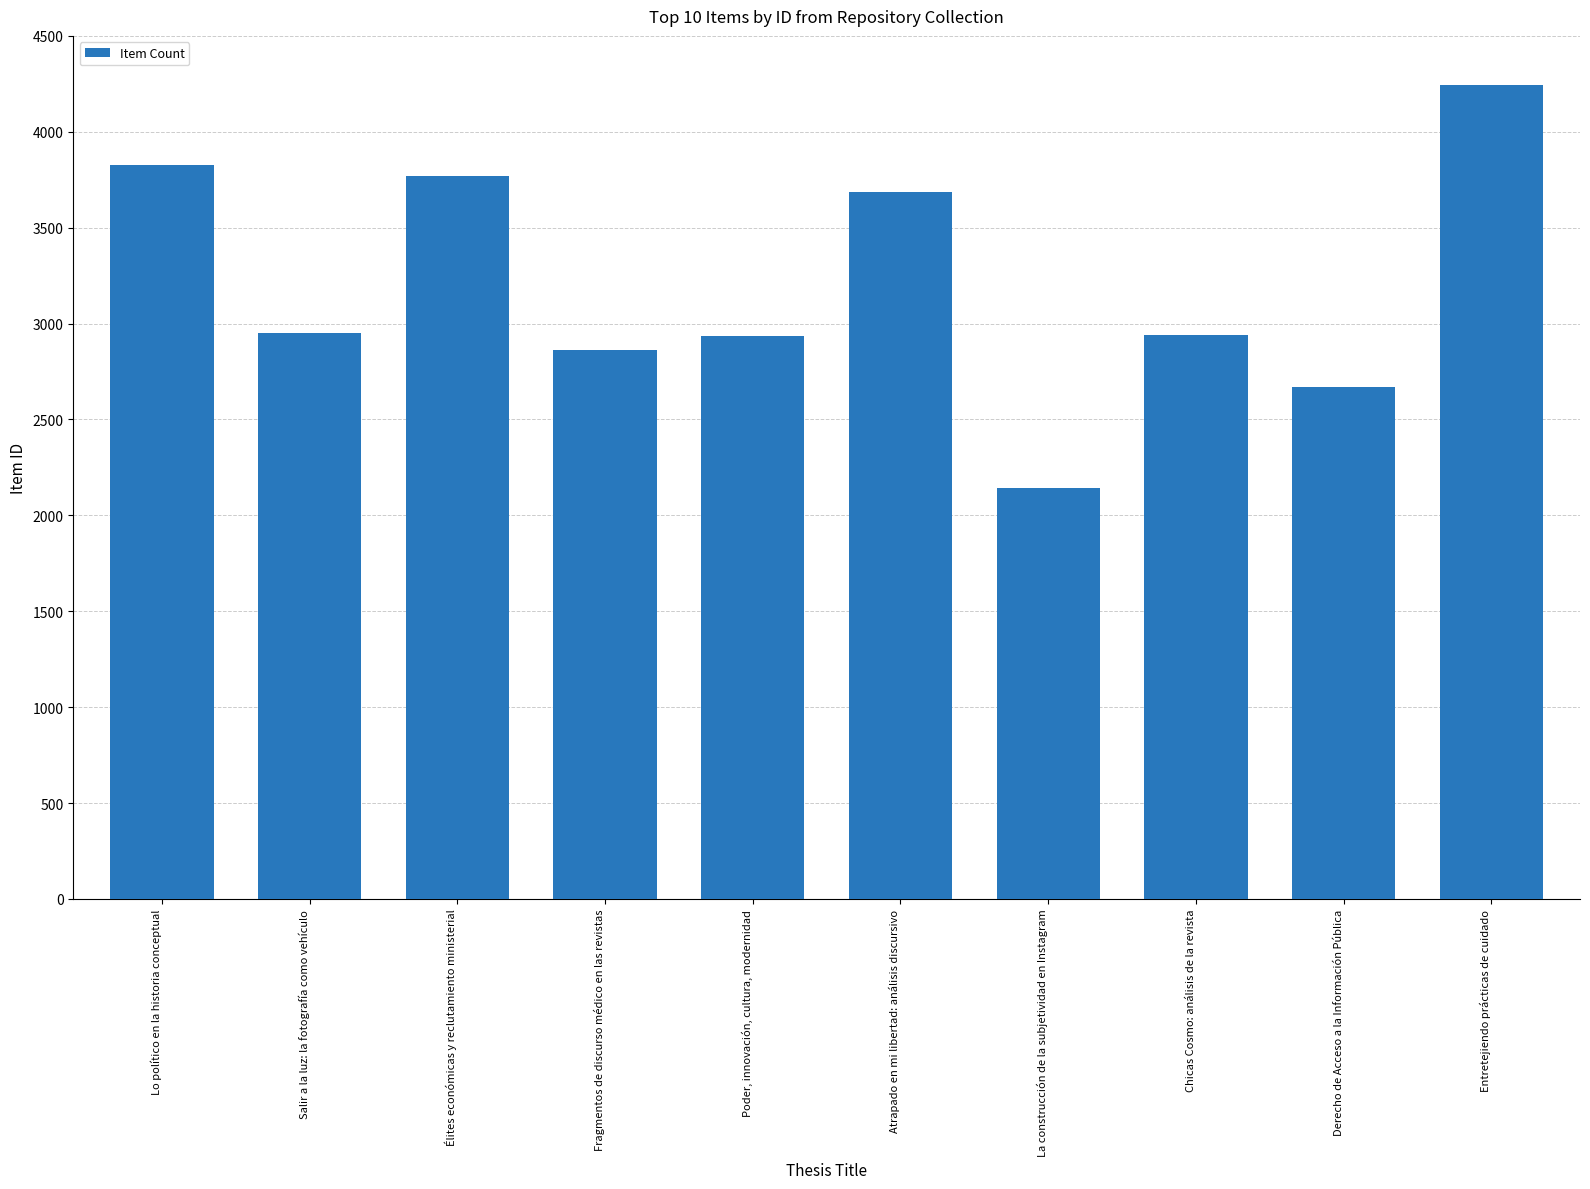

What is the average value?

3202